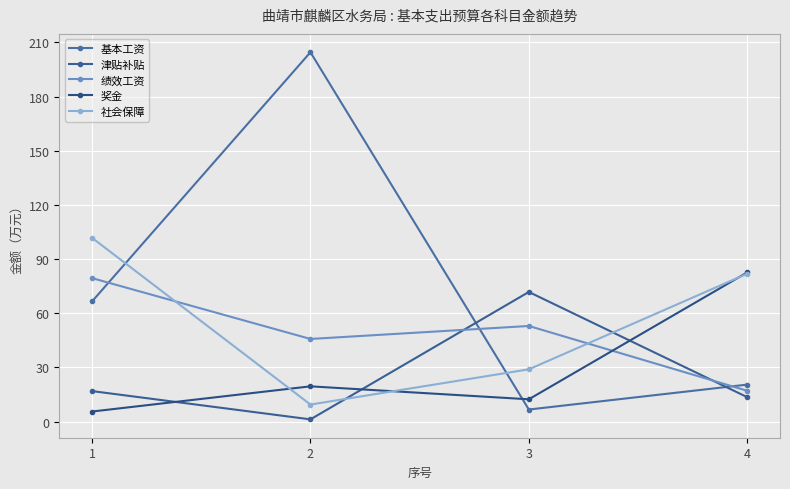

In 奖金, how many points are higher than both neighbors (excluding endpoints)?

1